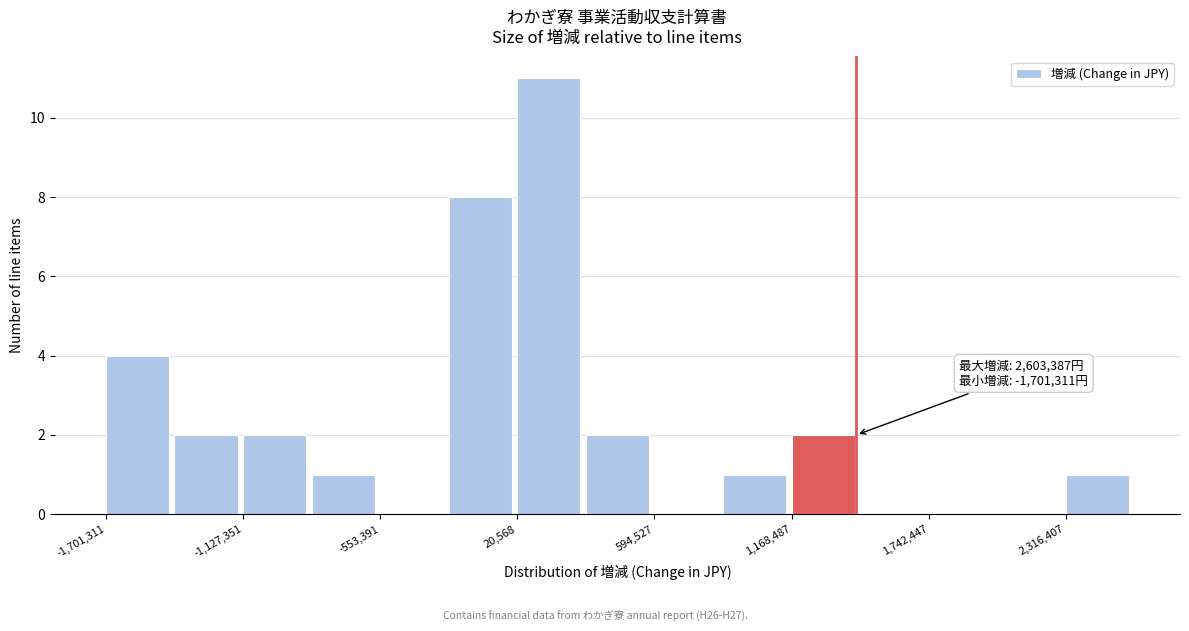

Around what value on the x-axis is the tallest bar? Give the approximate position of its centre, as read against the axis.

200000